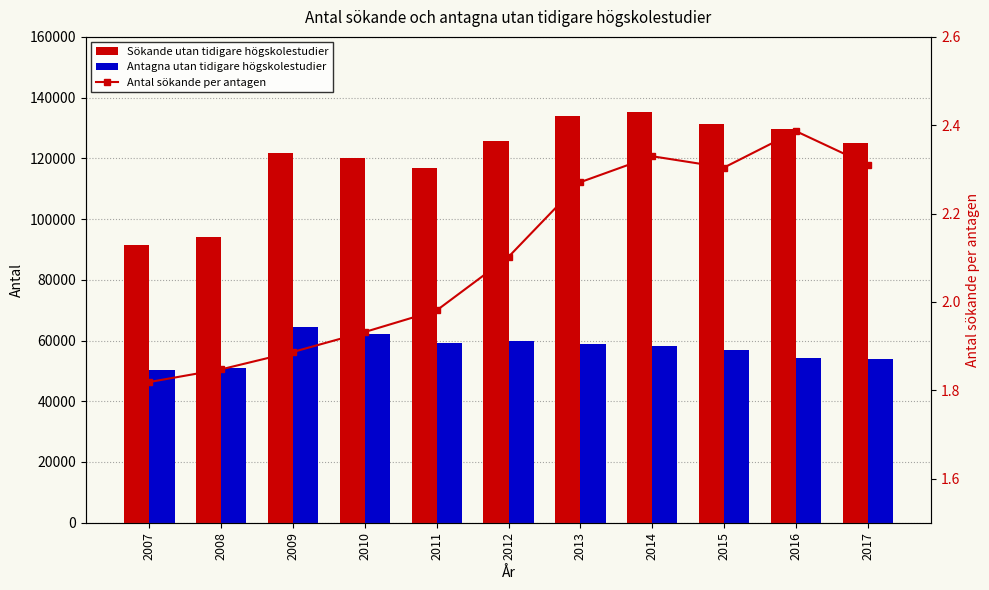

List the series in order of their overall mean, lowest first.

Antal sökande per antagen, Antagna utan tidigare högskolestudier, Sökande utan tidigare högskolestudier